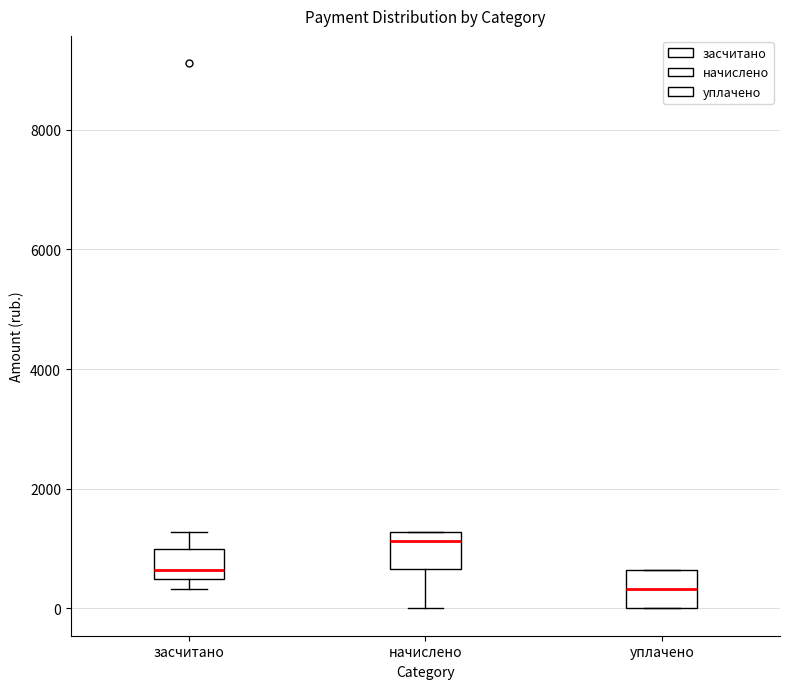

Reading left to right, read every box against the y-axis: the position of its median line, the range the box covers, and the ends of its whiskers. The values are not printed on the chart, so give them approximately, as read against the axis.

засчитано: median 600, box 400 to 1000, whiskers 400 (just below the box's lower edge) to 1200
начислено: median 1200 (just below the box's upper edge), box 600 to 1200, whiskers 0 to 1200
уплачено: median 400, box 0 to 600, whiskers 0 to 600